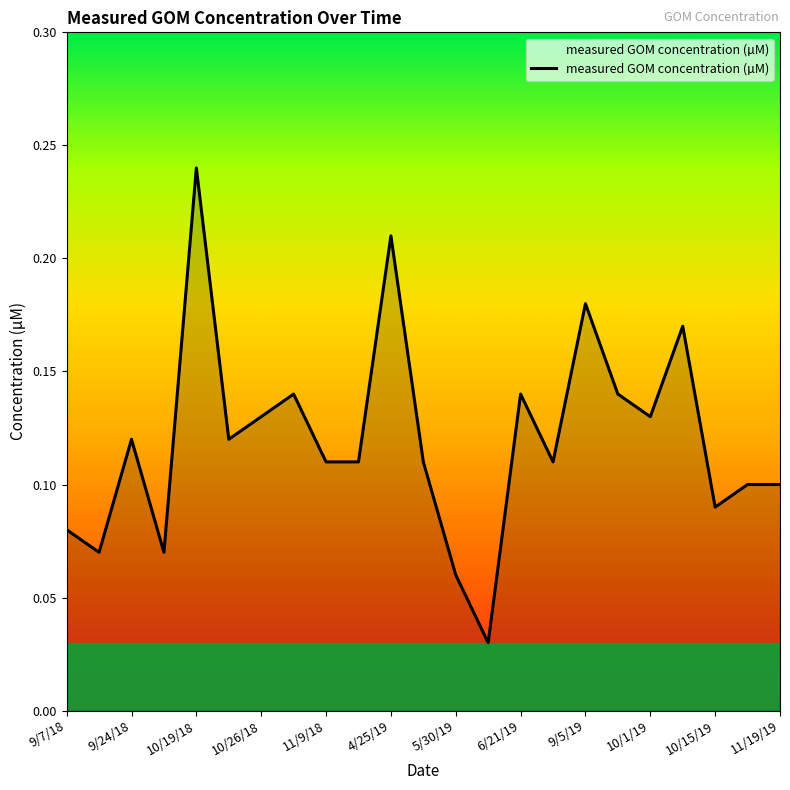

Is this an area chart (filled region under the line)?

Yes